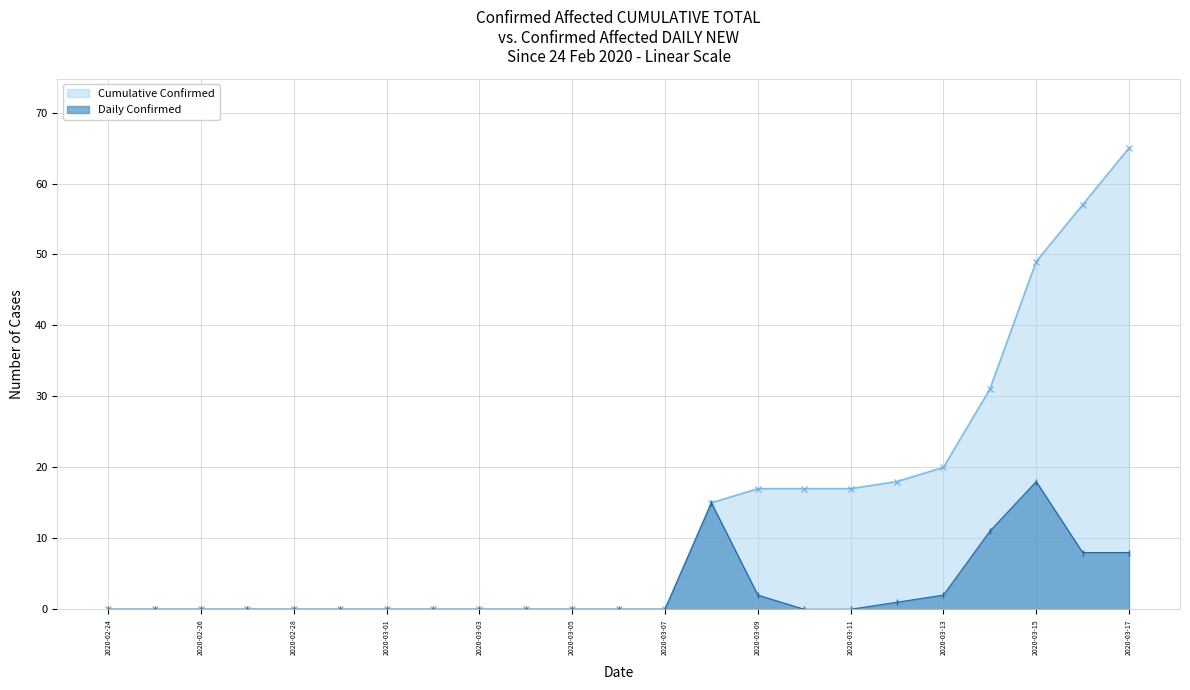

True or false: Daily Confirmed has a value of -11 at 2020-02-25.

False